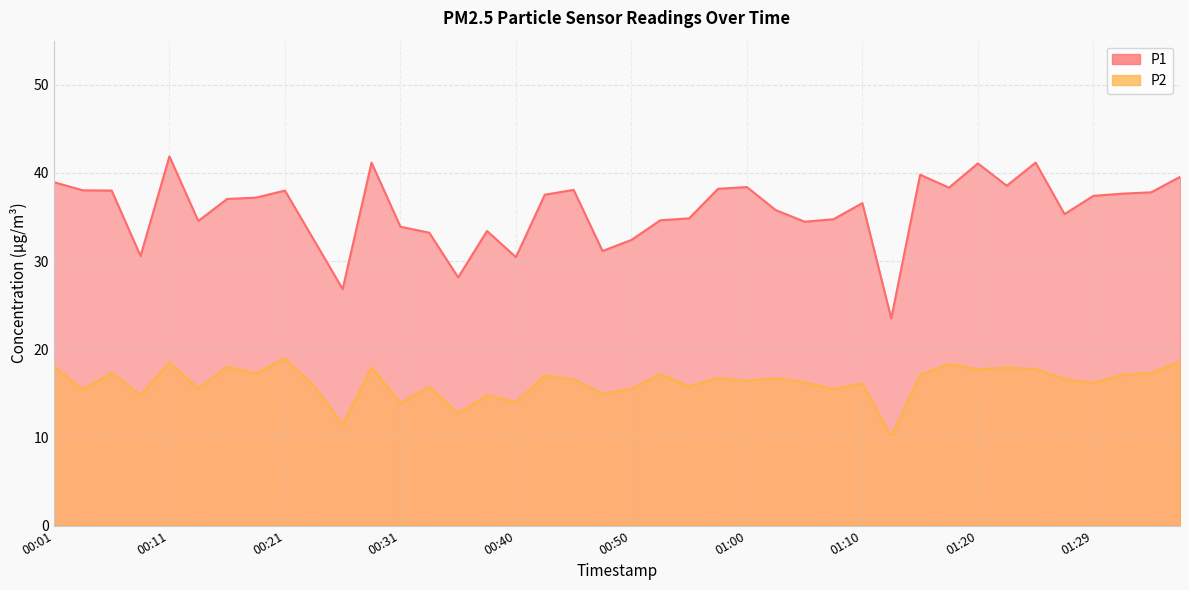

Reading left to right, list all the values displayed in this chart.

P1: 39.0	38.0	38.0	30.6	41.9	34.5	37.0	37.2	38.0	32.4	26.8	41.2	33.9	33.2	28.1	33.4	30.4	37.5	38.1	31.1	32.4	34.6	34.9	38.2	38.4	35.8	34.5	34.8	36.6	23.5	39.8	38.3	41.1	38.5	41.2	35.3	37.4	37.6	37.8	39.5
P2: 18.1	15.4	17.4	14.8	18.5	15.6	18.0	17.3	19.0	15.9	11.4	17.9	13.9	15.8	12.8	14.8	14.0	17.1	16.6	14.9	15.5	17.2	15.8	16.7	16.4	16.7	16.3	15.5	16.1	10.1	17.1	18.3	17.7	17.9	17.8	16.6	16.2	17.1	17.3	18.6